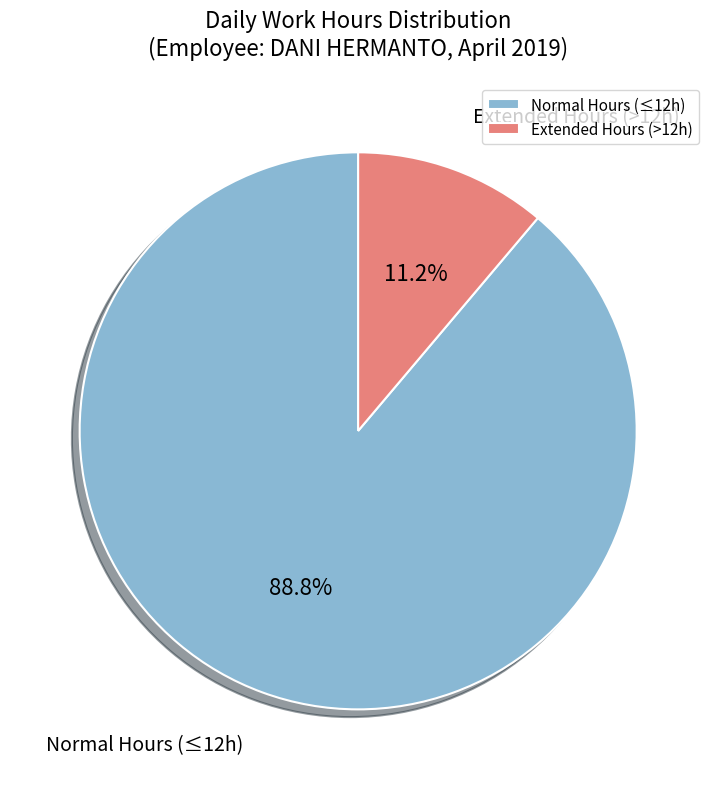

What is the smallest slice in the pie chart?

Extended Hours (>12h)